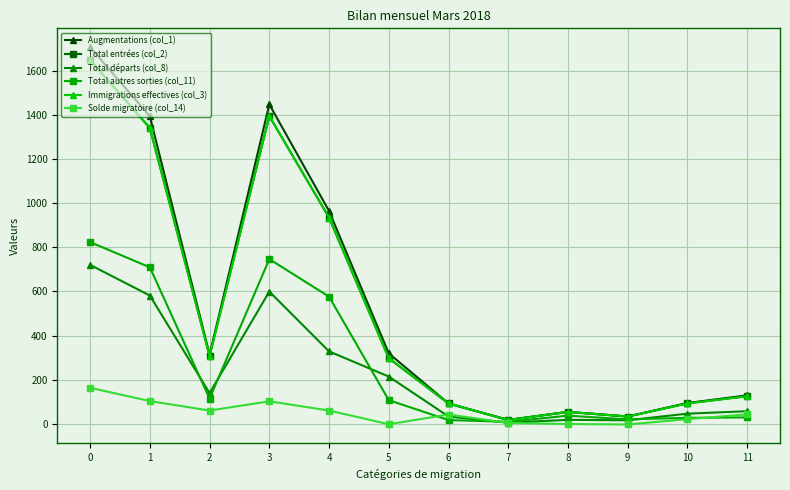

Where is the first local minimum for Solde migratoire (col_14)?

2